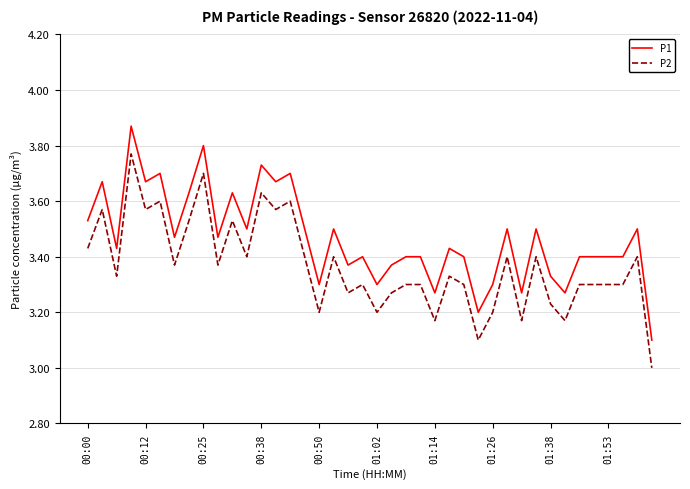

Which series has the largest total across all categories?

P1